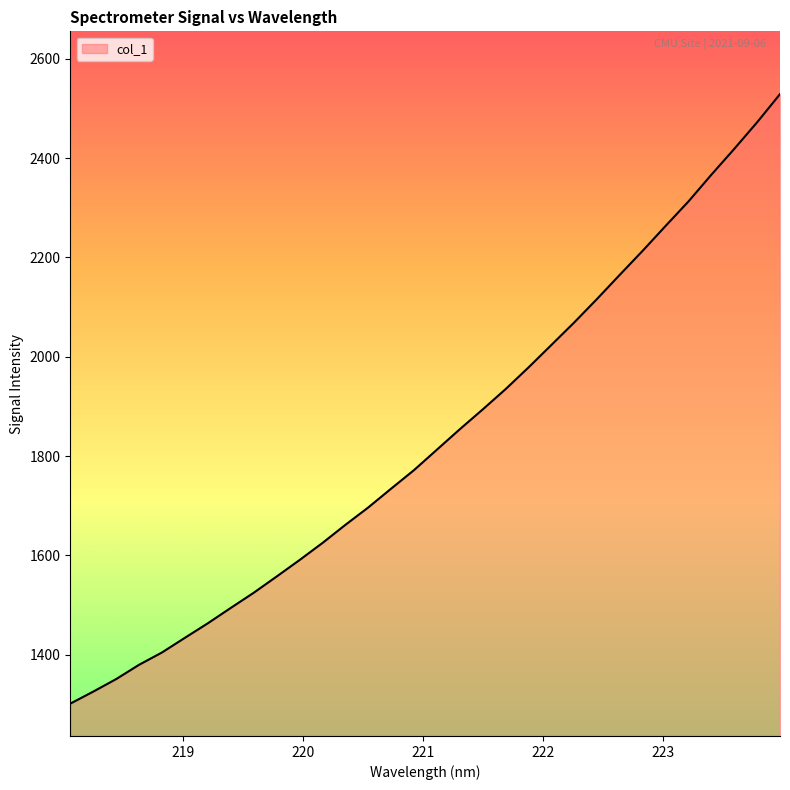

What is the minimum value shown in the chart?

1301.5